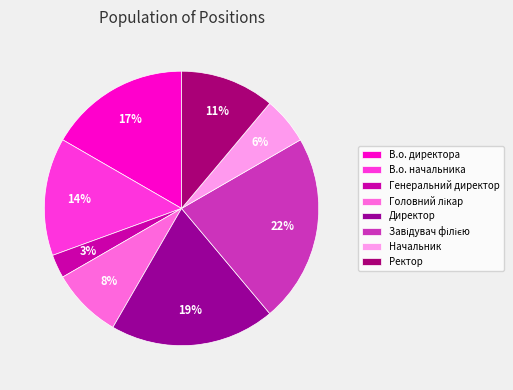

To the nearest percent, what percentage of the pie is Начальник?

6%